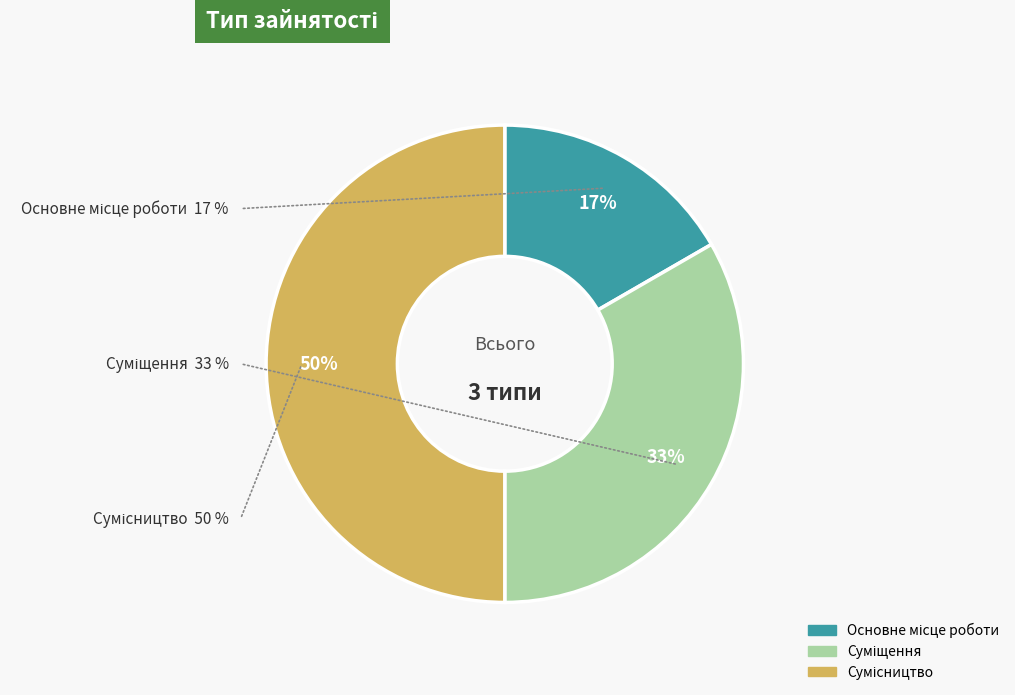

Between Суміщення and Сумісництво, which is larger?

Сумісництво